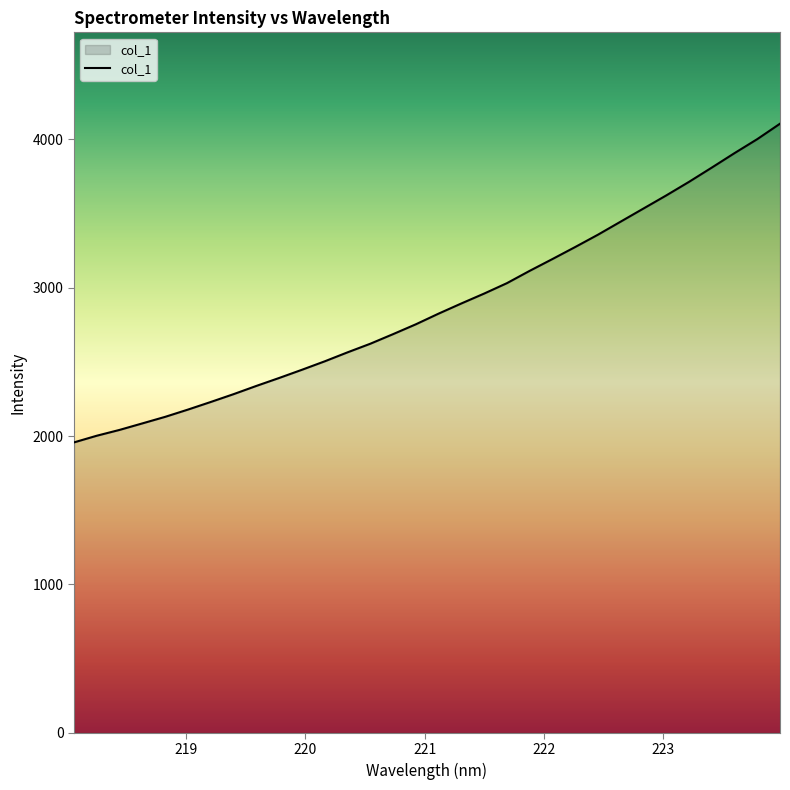

How many lines are shown in the chart?

1